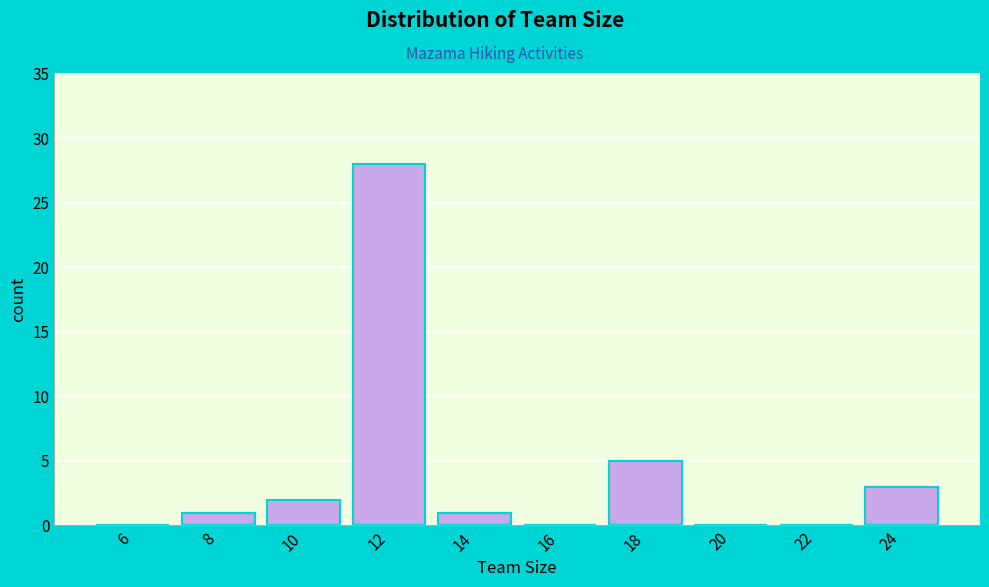

Reading left to right, transcribe all the data shown in this chart.

6=0	8=1	10=2	12=28	14=1	16=0	18=5	20=0	22=0	24=3